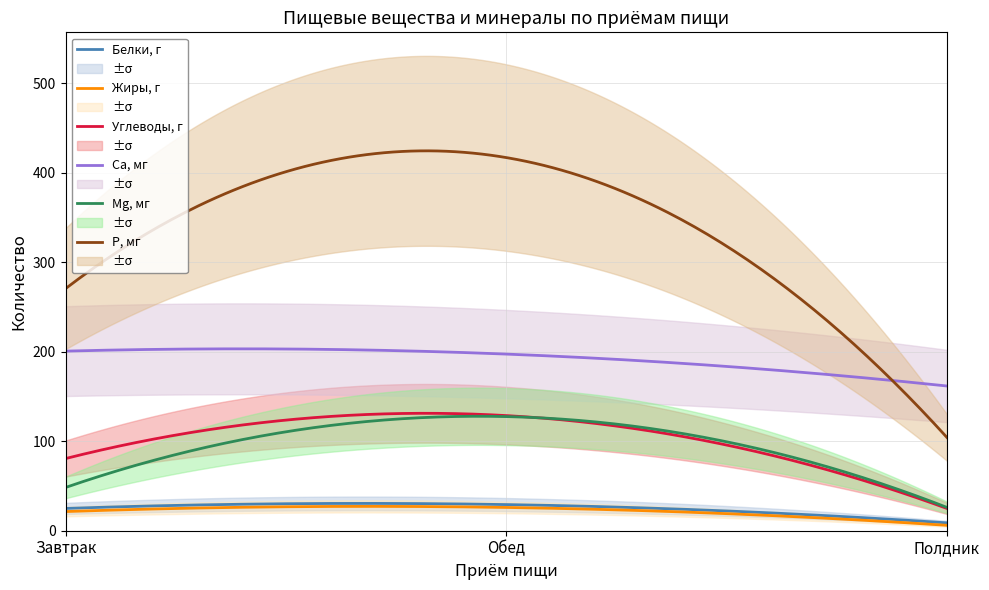

Does the chart display data point markers on the line(s)?

No